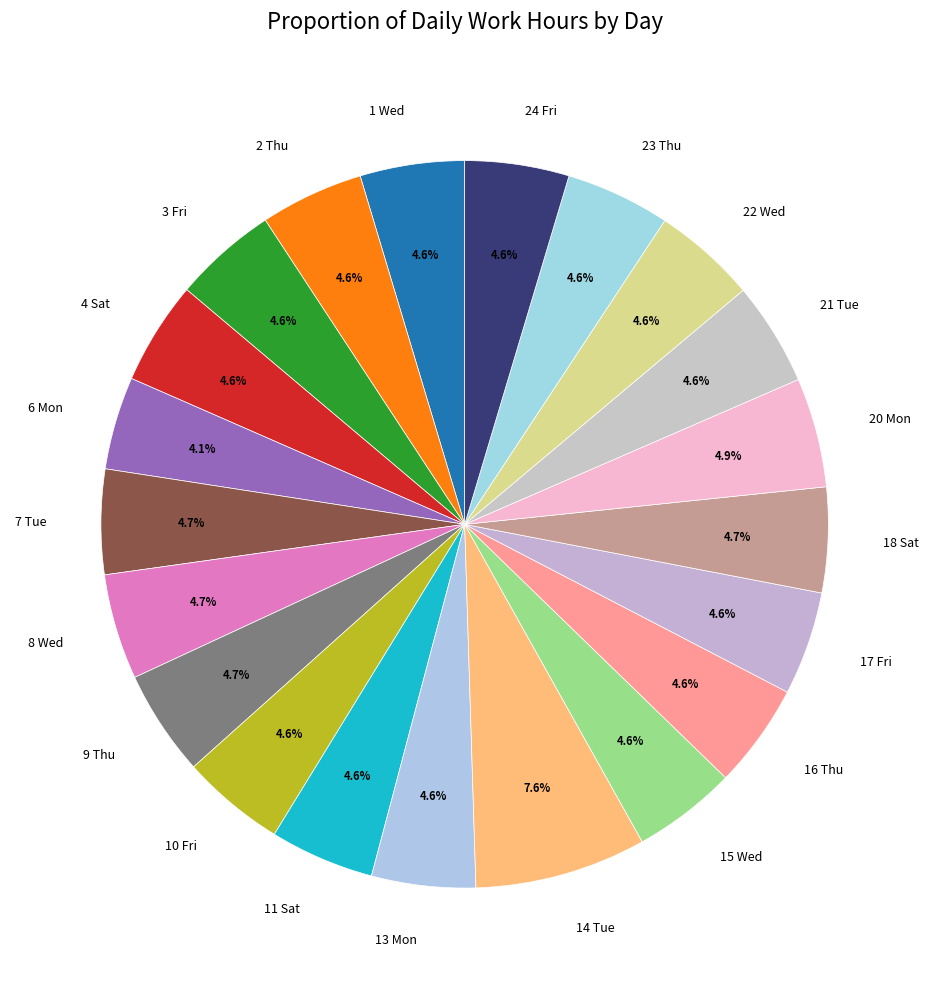

True or false: 13 Mon accounts for 17% of the total.

False